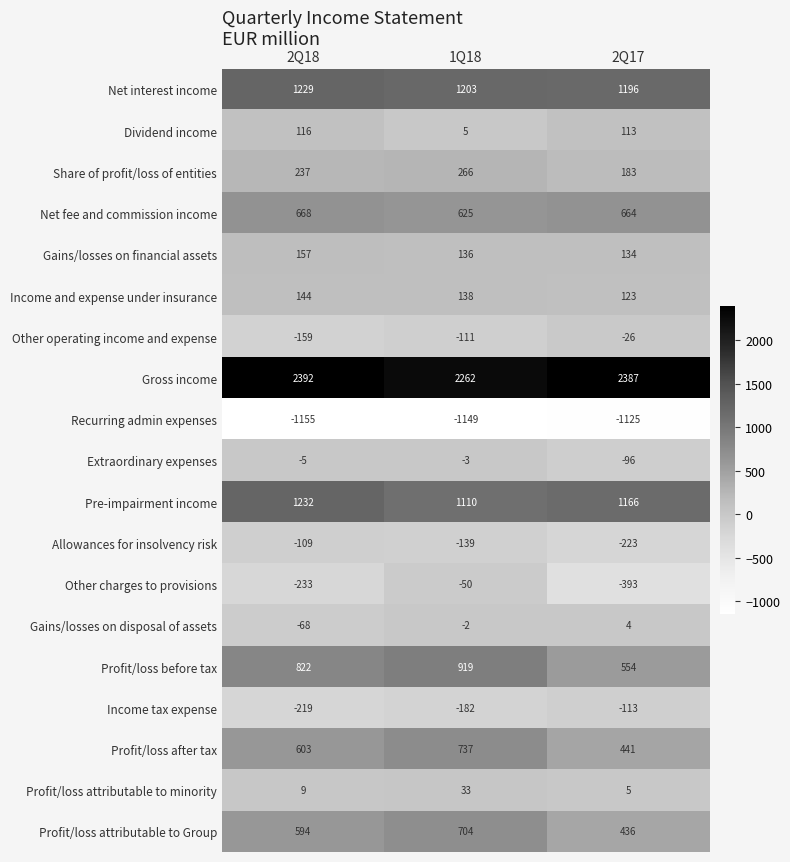

Is it true that Net fee and commission income equals 972 at 2Q18?

False